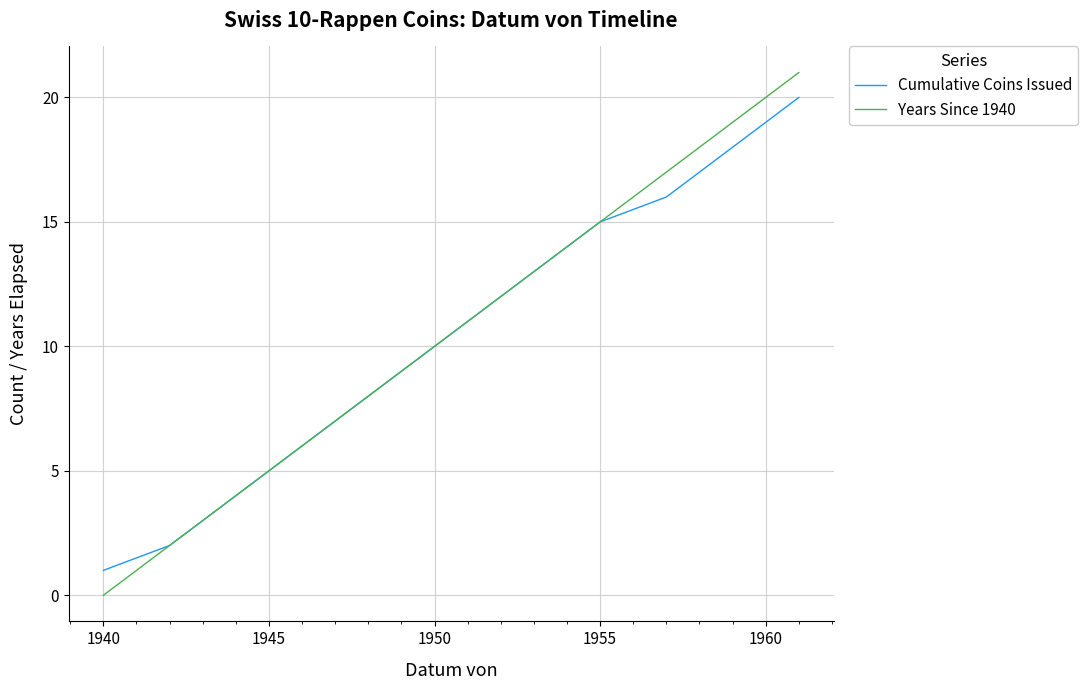

List the series in order of their peak value, highest first.

Years Since 1940, Cumulative Coins Issued